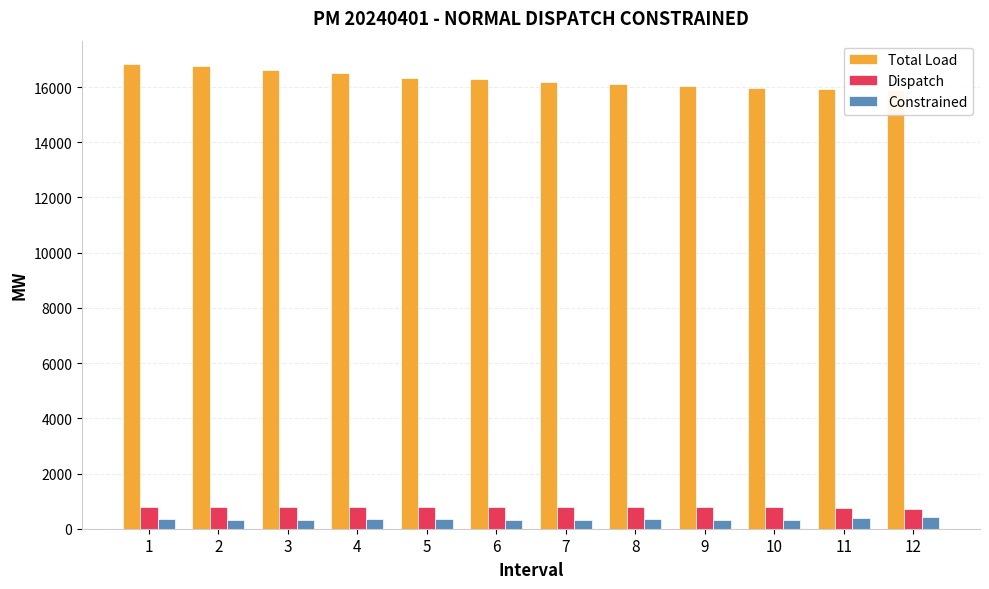

What is the spread (max minus min) of values at 4?

16156.7